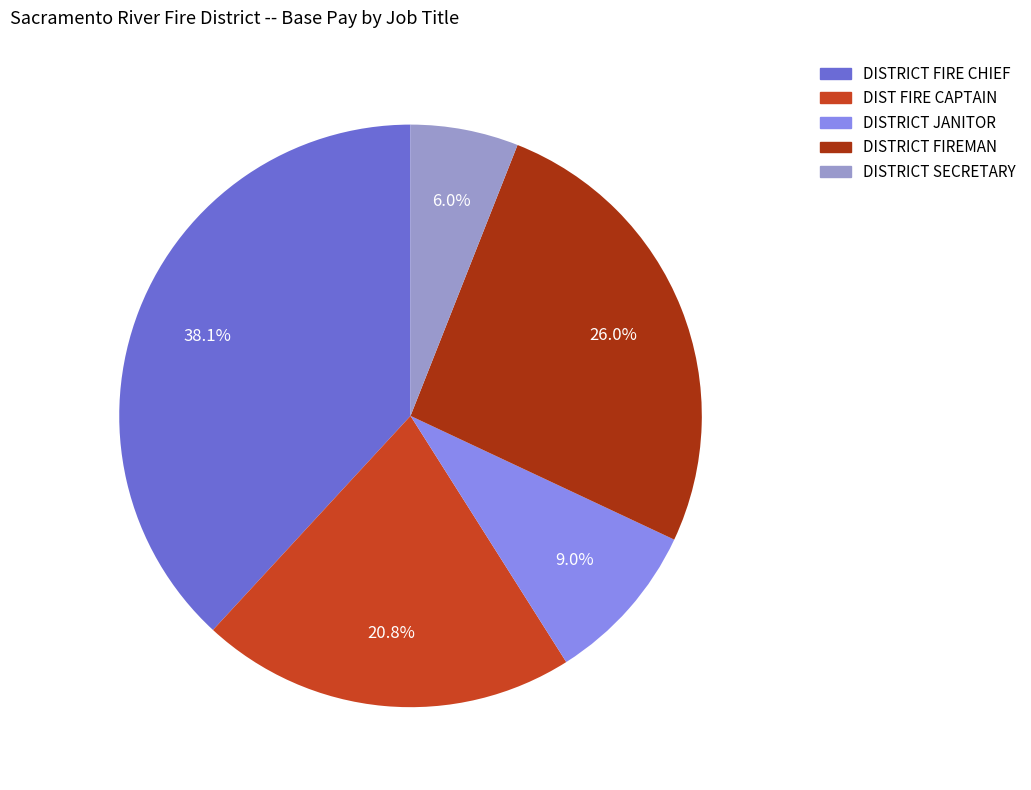

How many segments does this pie chart have?

5